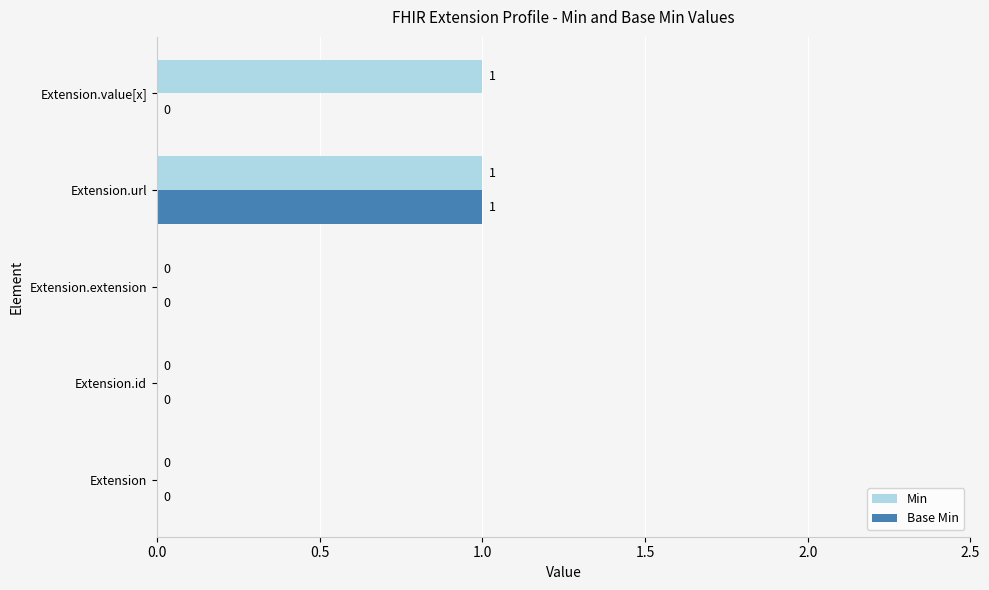

The Min series shows 0 at Extension.extension. True or false?

True